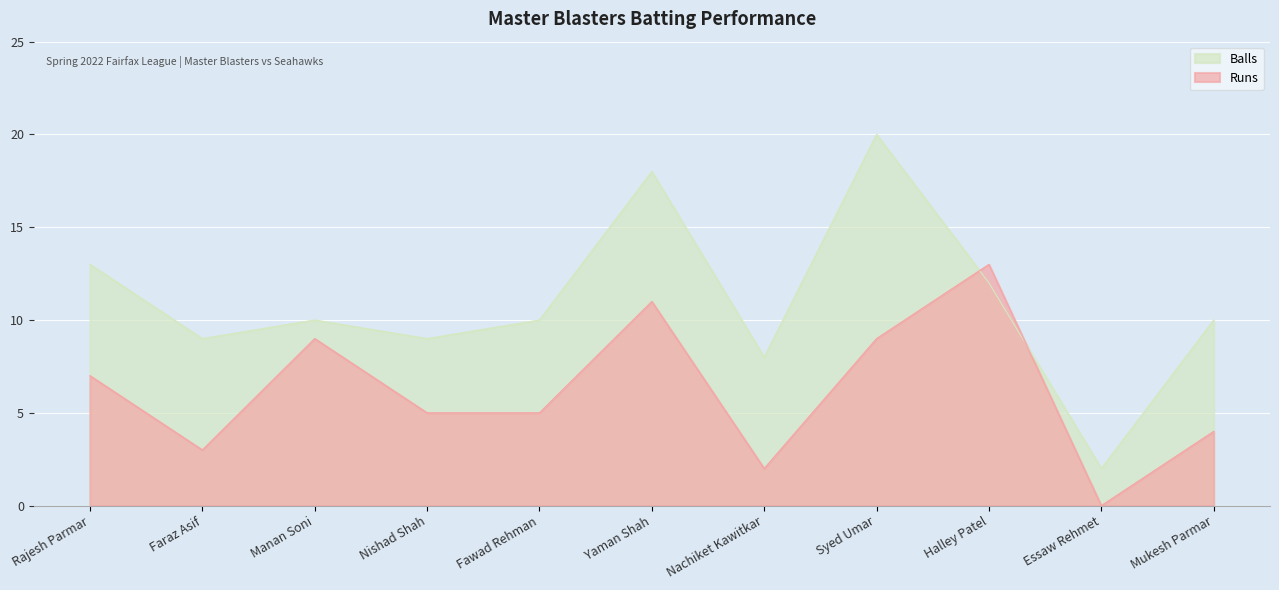

Rank the series by their average value, from highest to lowest.

Balls, Runs